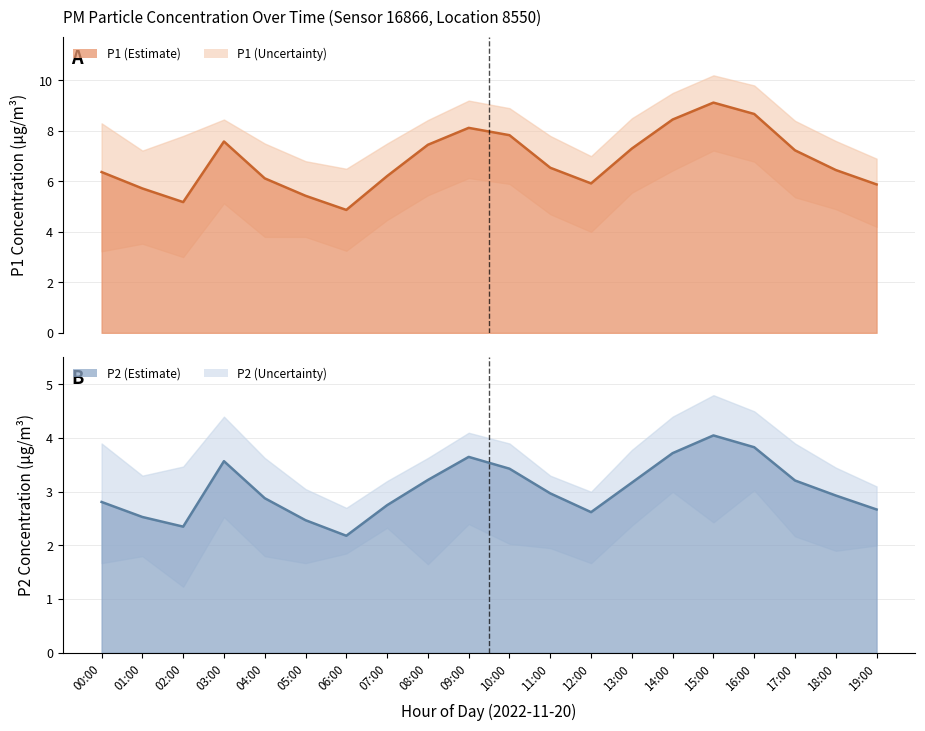

Rank the series at 02:00 from highest to lowest value.

P1 mean, P2 mean